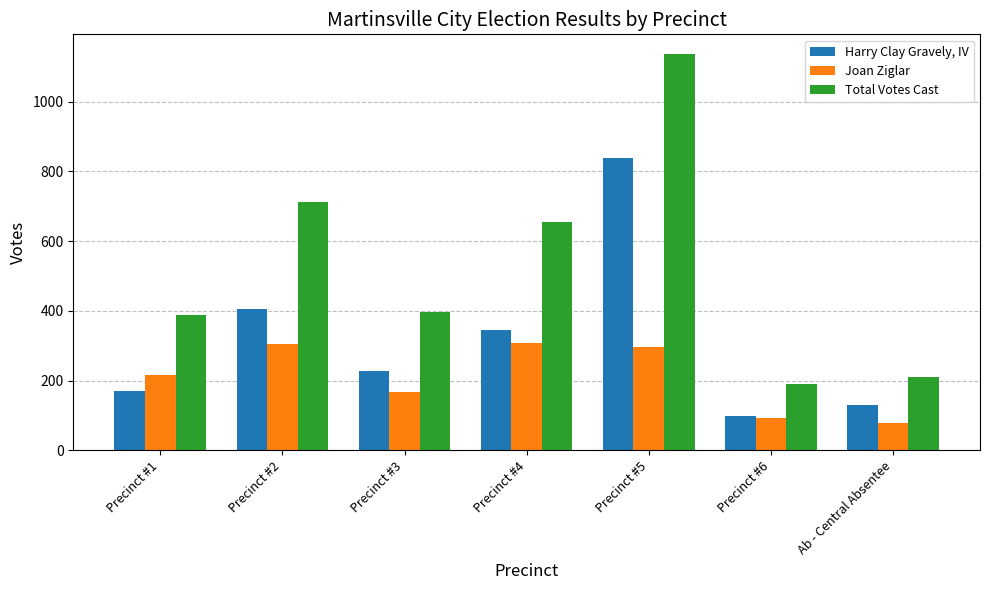

At which label is Total Votes Cast closest to 663?

Precinct #4